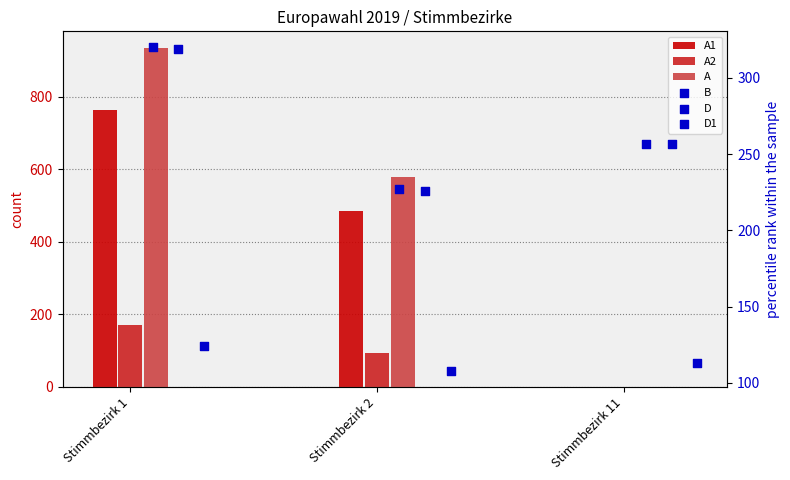

At which category is the sum across all series the highest?

Stimmbezirk 1